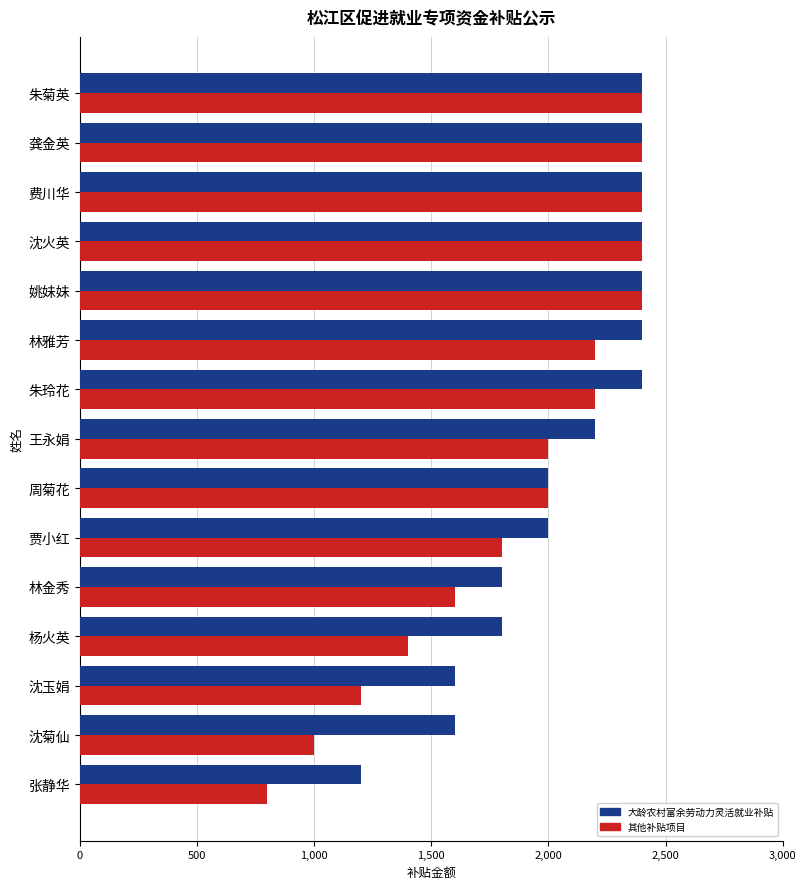

What is the difference between the highest and lowest values at 沈菊仙?

600